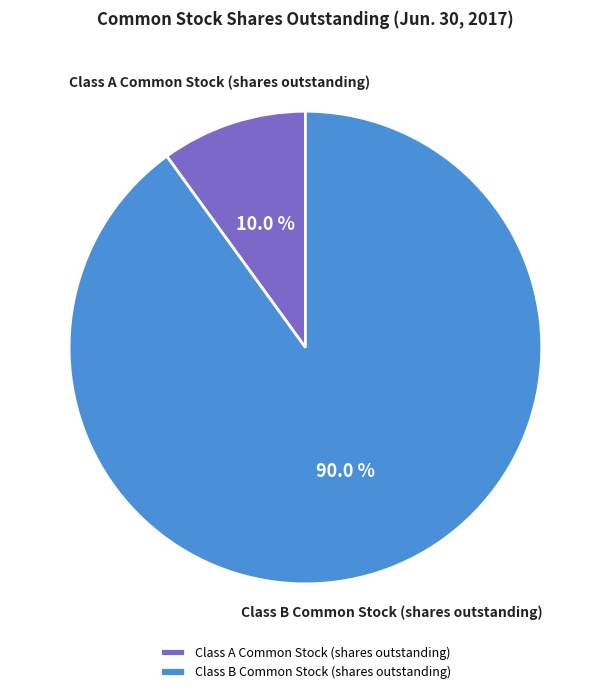

Which category has the smallest portion of the pie?

Class A Common Stock (shares outstanding)